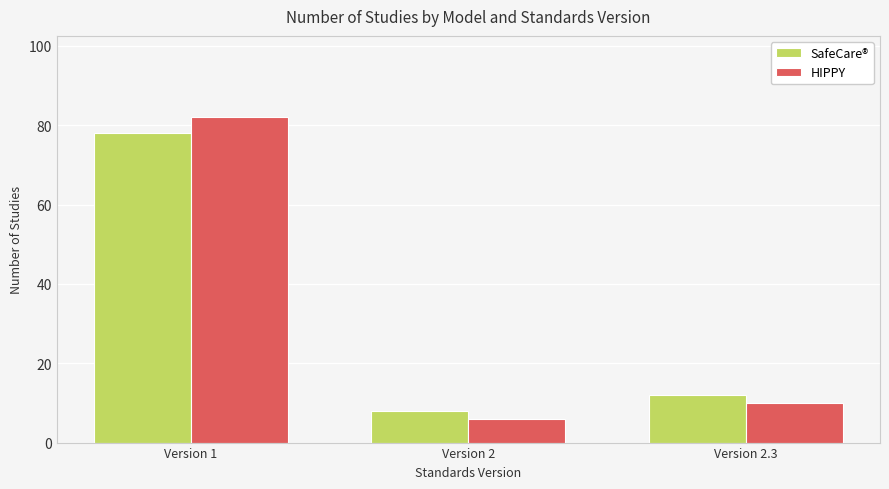

What are all the series names shown in the legend?

SafeCare®, HIPPY